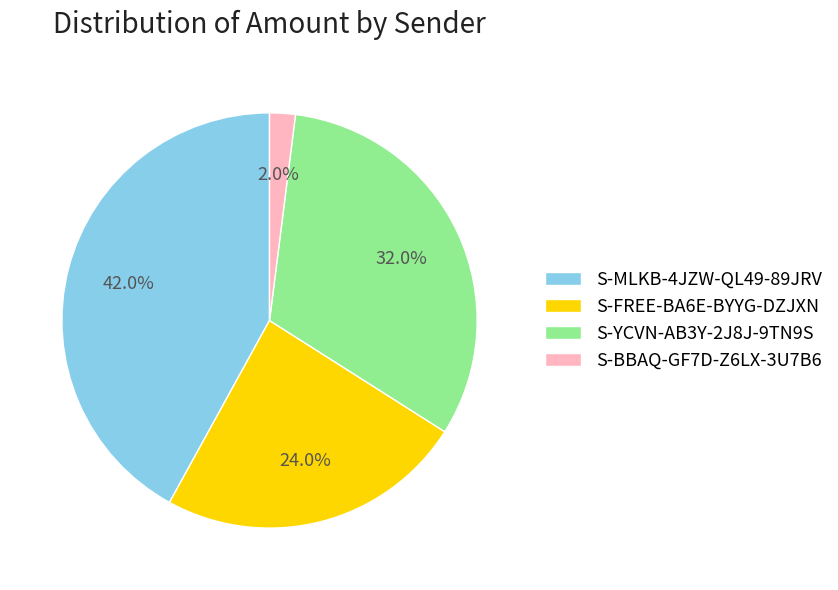

Which has a higher value, S-FREE-BA6E-BYYG-DZJXN or S-BBAQ-GF7D-Z6LX-3U7B6?

S-FREE-BA6E-BYYG-DZJXN